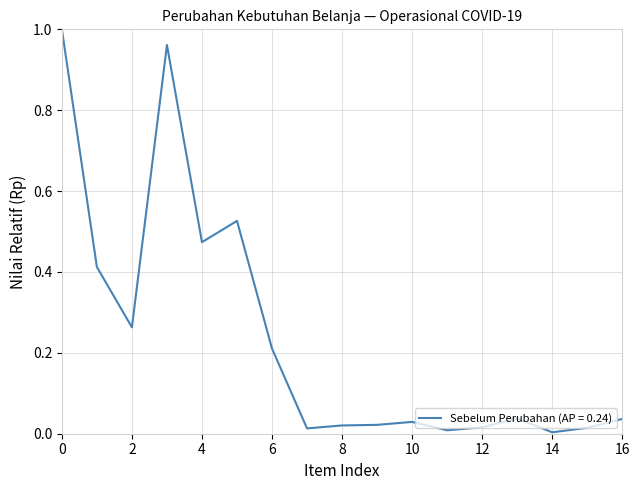

How many lines are shown in the chart?

1